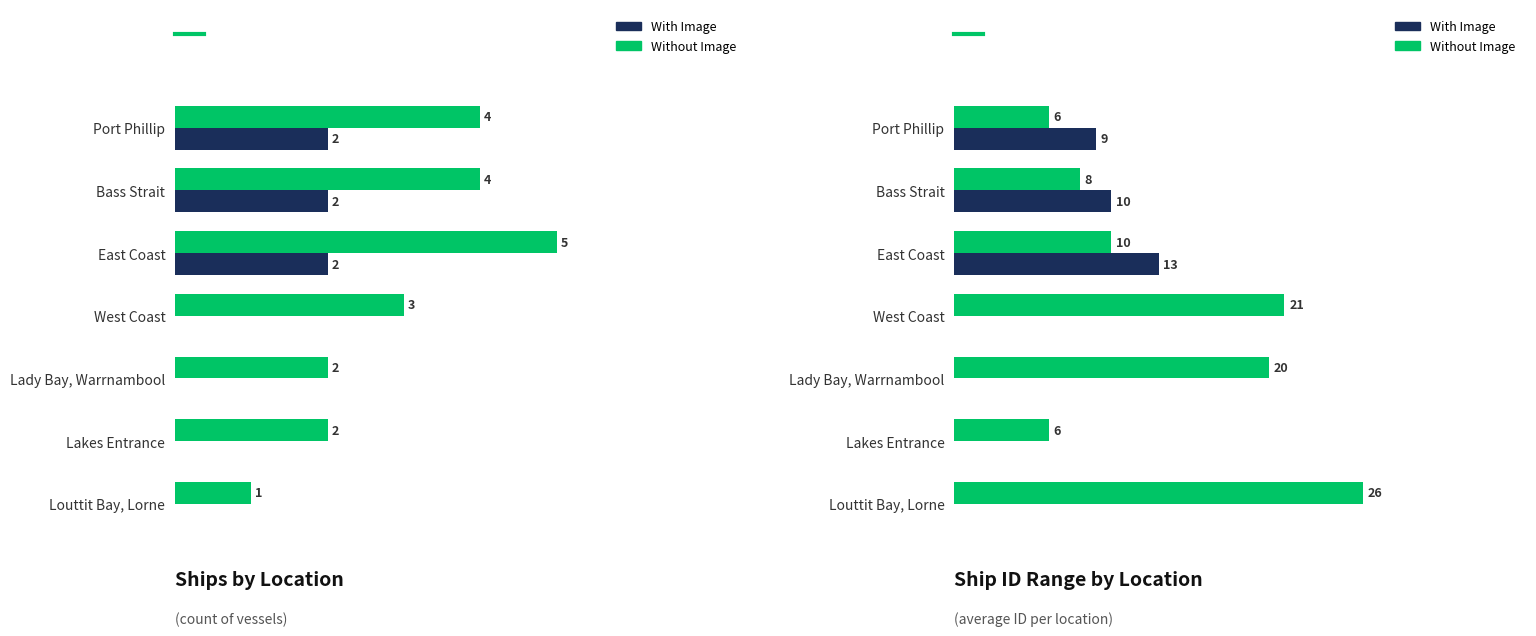

Count the number of data series in this chart.

2